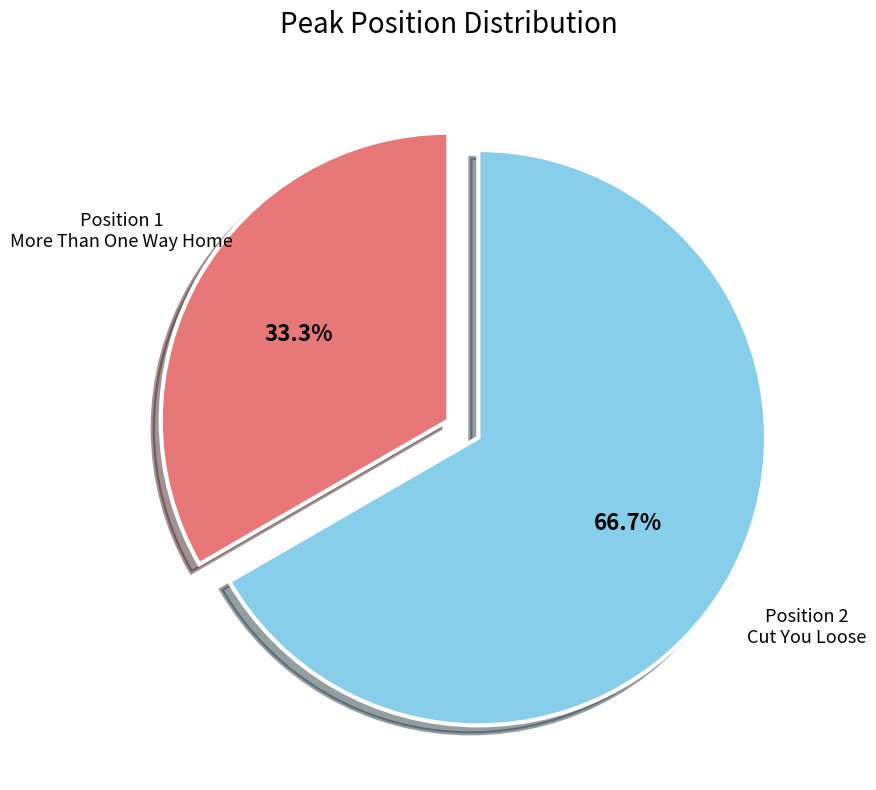

Is there any slice that represents more than half of the pie?

Yes